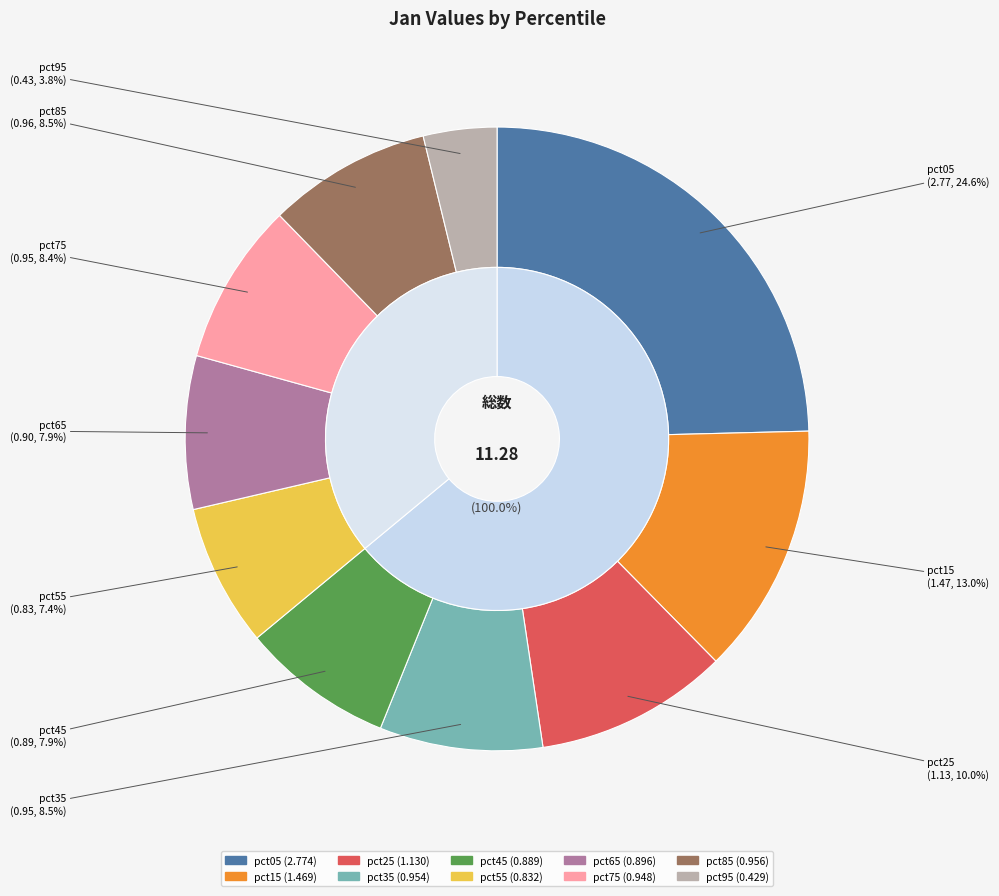

How many slices are in this pie chart?

10